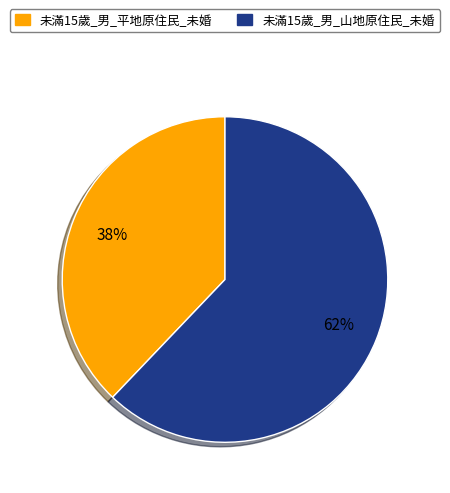

To the nearest percent, what is the average slice percentage?

50%